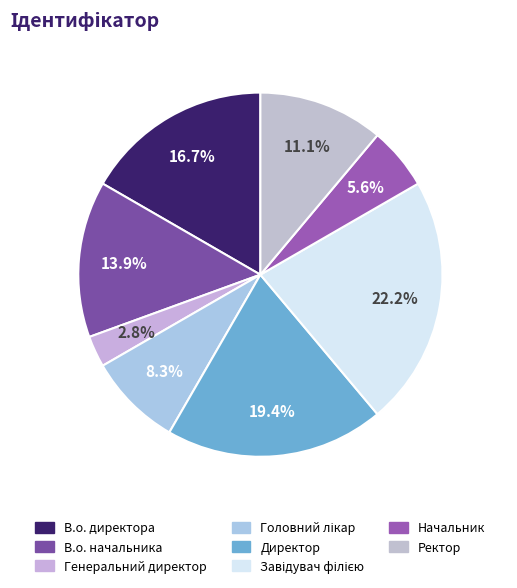

What is the largest slice in the pie chart?

Завідувач філією